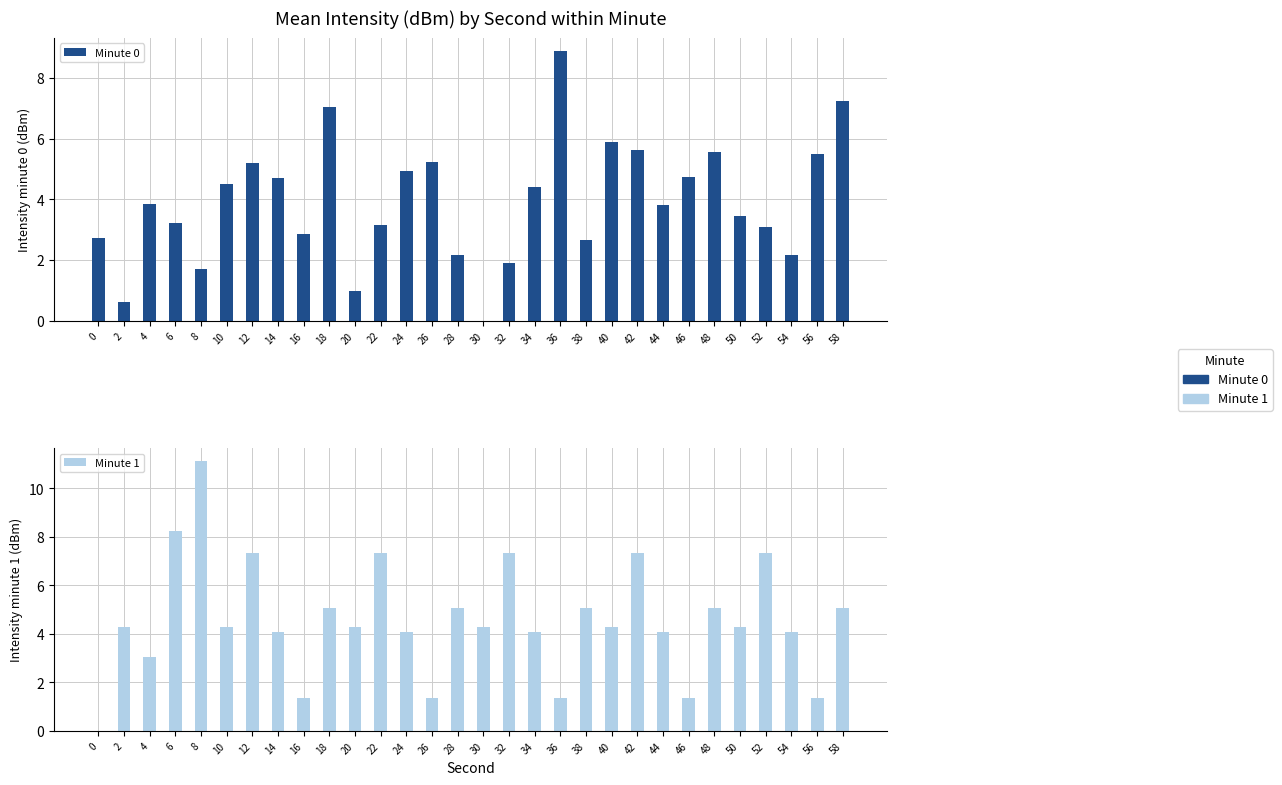

What is the sum of the Minute 1 values at 48 and 52?

12.4